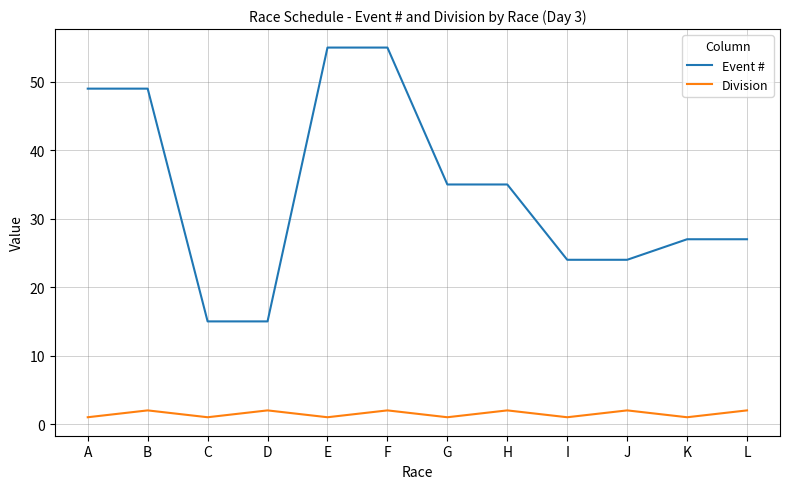

Read the Division value at E.

1